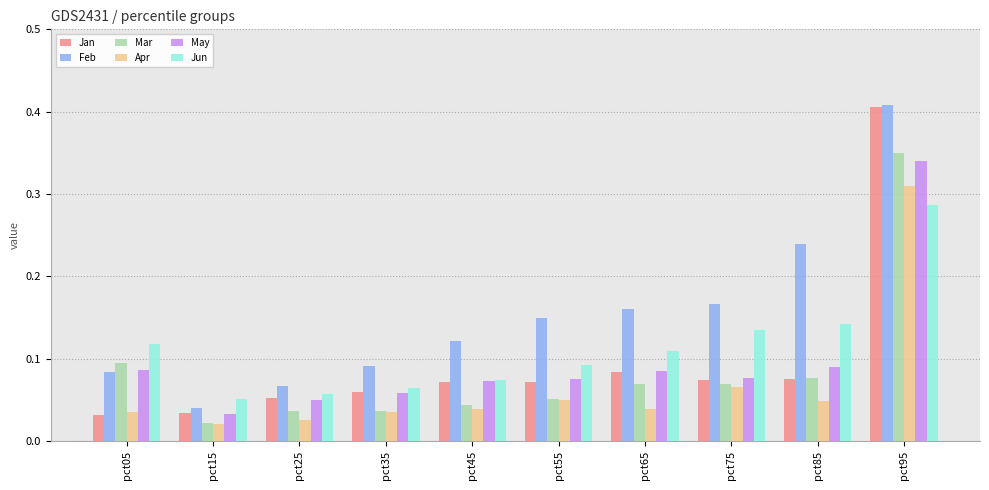

What is the sum of all Feb values?

1.5